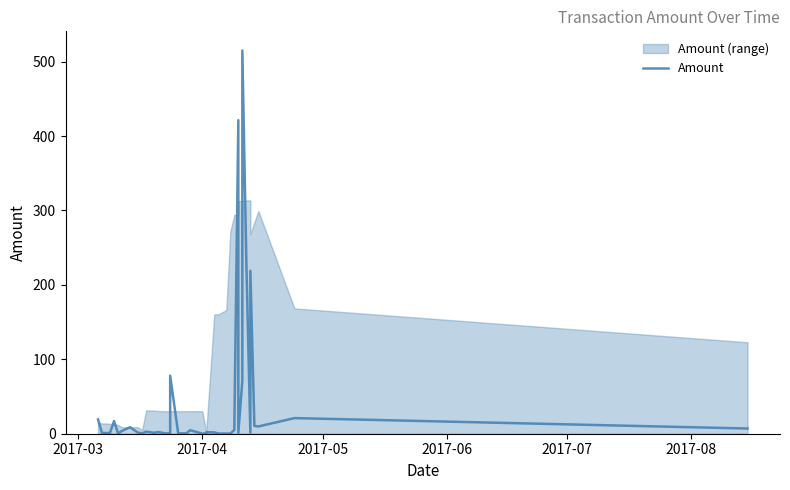

What is the sum of all values?

1668.8